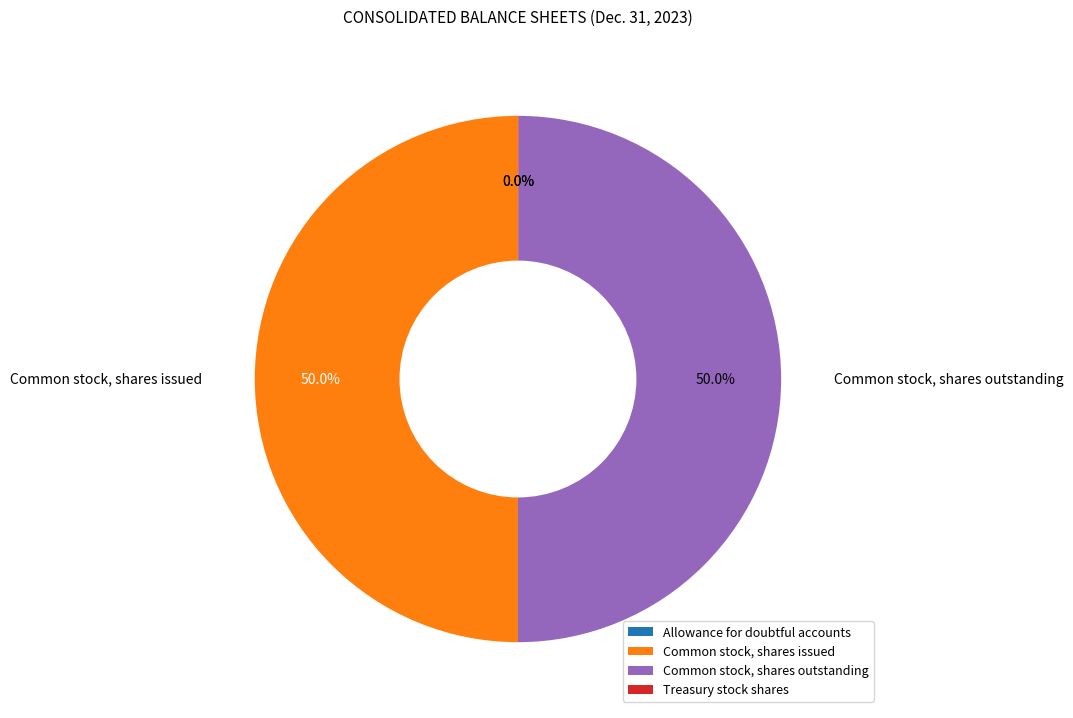

Approximately how many times larger is the value at Common stock, shares outstanding compared to Common stock, shares issued?

1.0